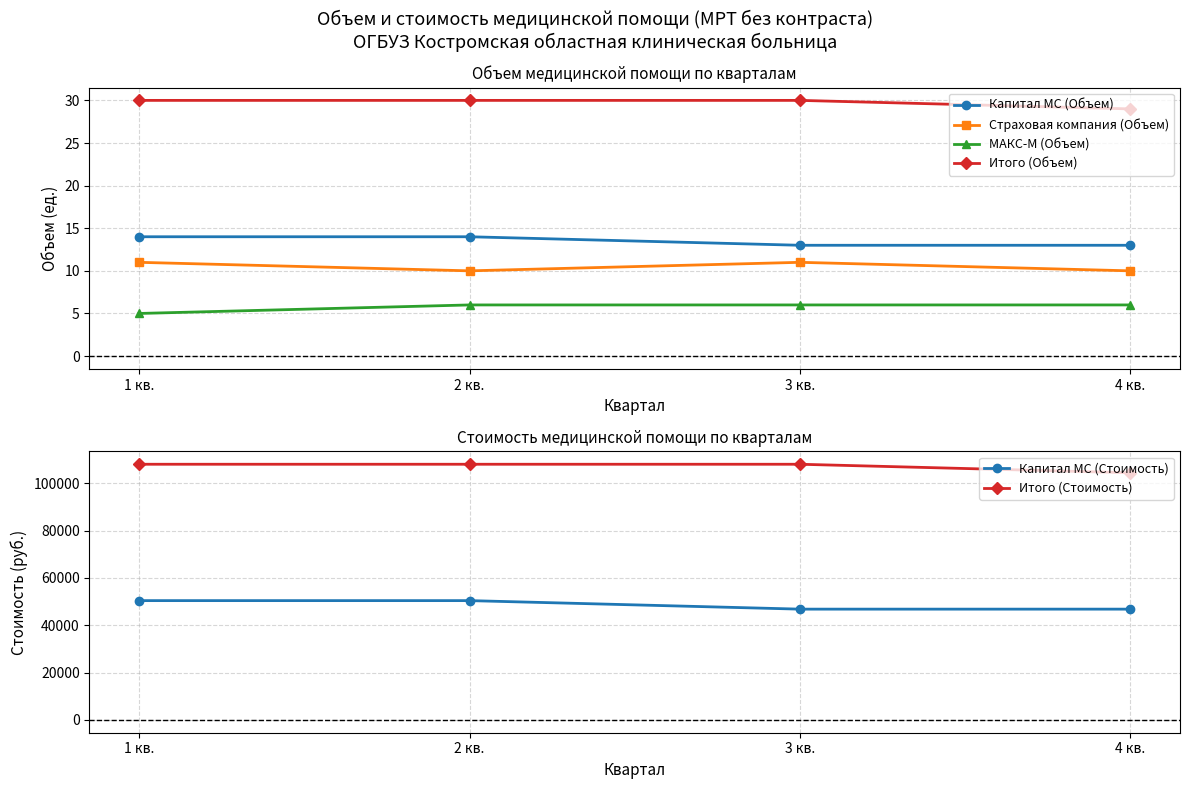

True or false: Капитал МС (Стоимость) and Итого (Объем) cross at least once.

False